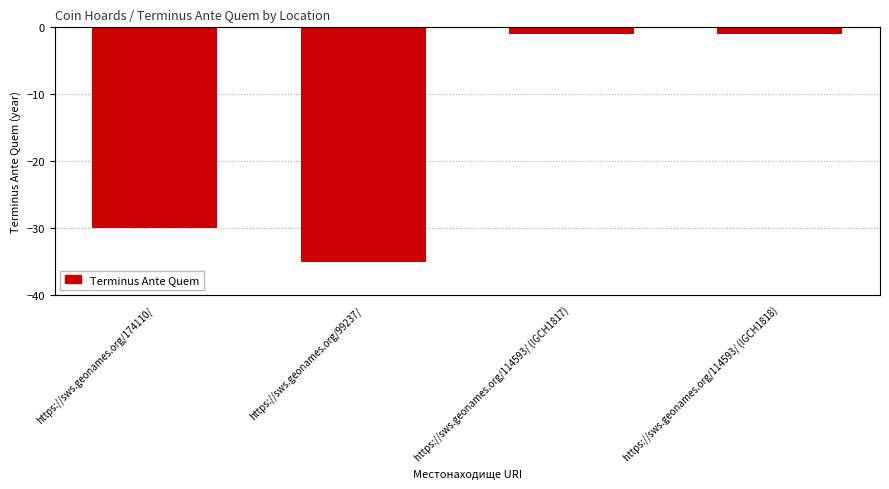

List the labels in order of value, largest first.

https://sws.geonames.org/114593/ (IGCH1817), https://sws.geonames.org/114593/ (IGCH1818), https://sws.geonames.org/174110/, https://sws.geonames.org/99237/